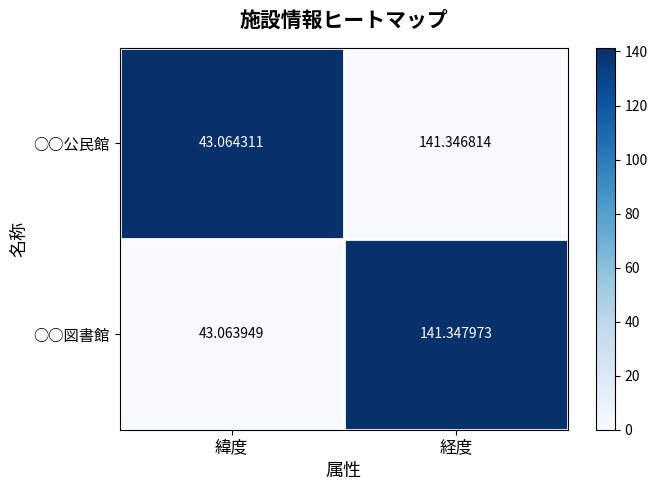

Which category has the highest value across all series?

経度